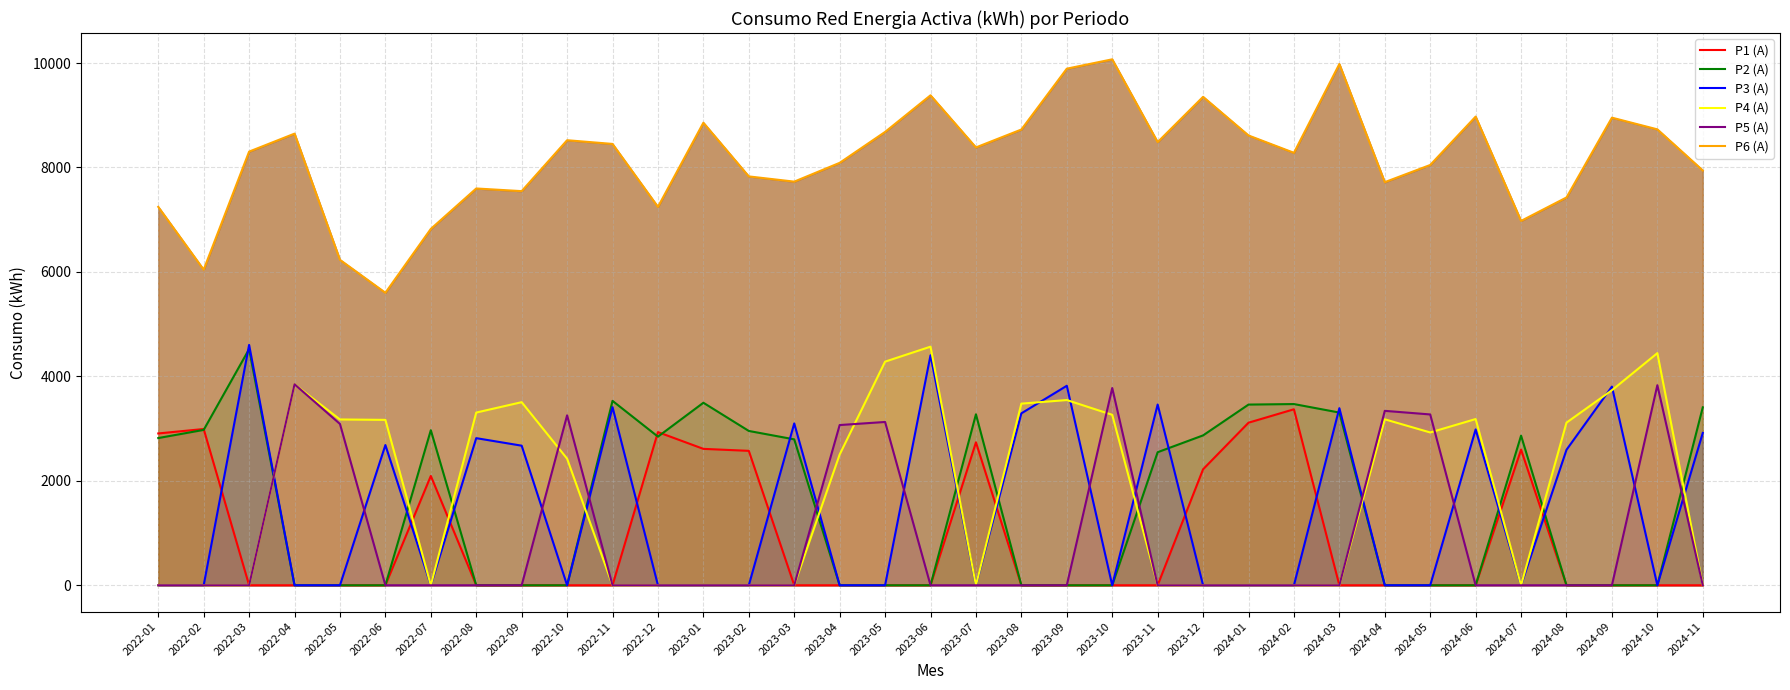

True or false: P1 (A) has a value of 2612 at 2023-01.

True